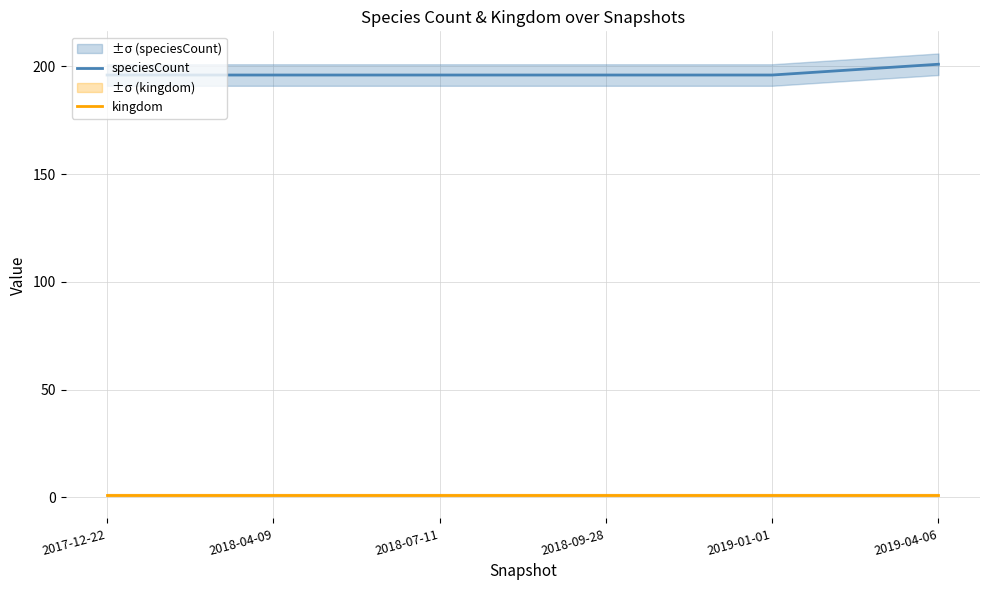

Between 2017-12-22 and 2019-04-06, which is larger?

2019-04-06